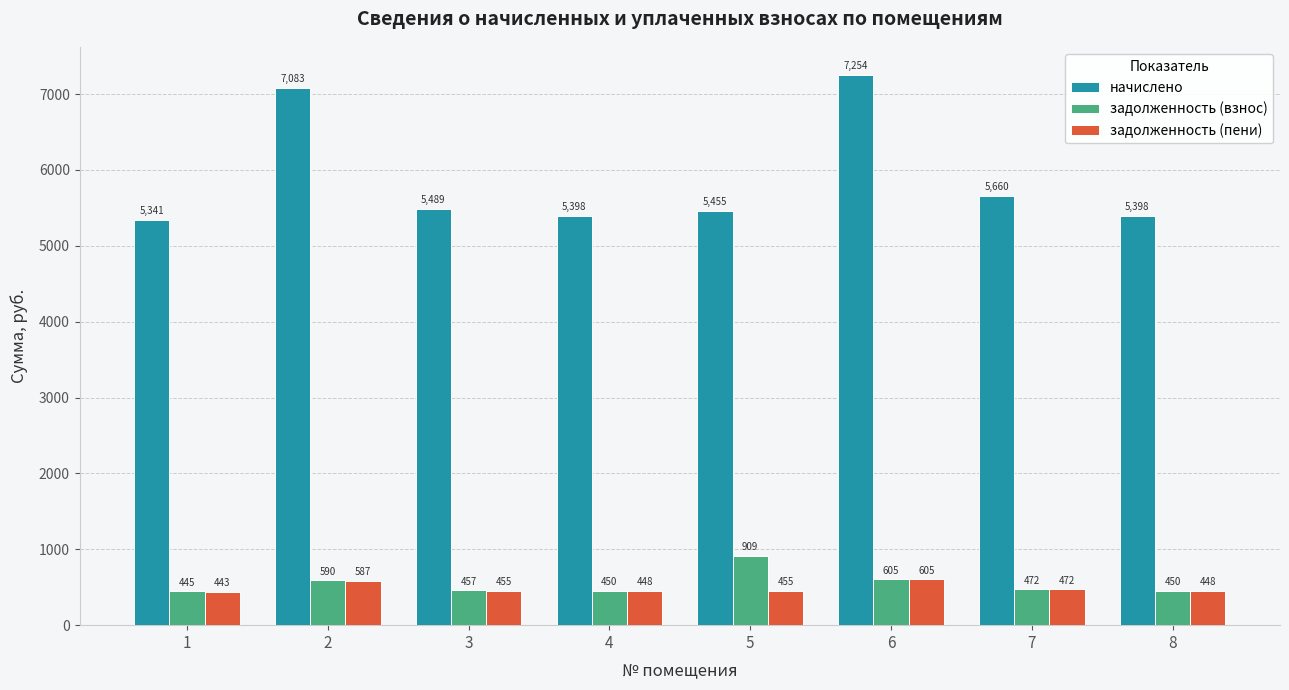

Which series changed the most between 4 and 6?

начислено